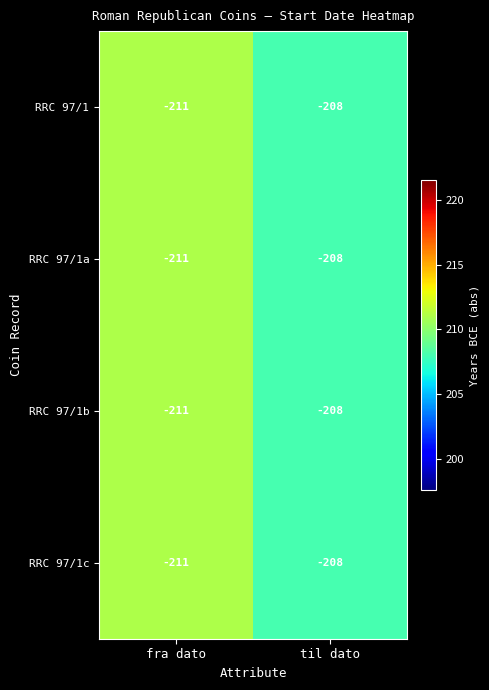

Is the value of RRC 97/1c at fra dato greater than the value of RRC 97/1 at til dato?

No